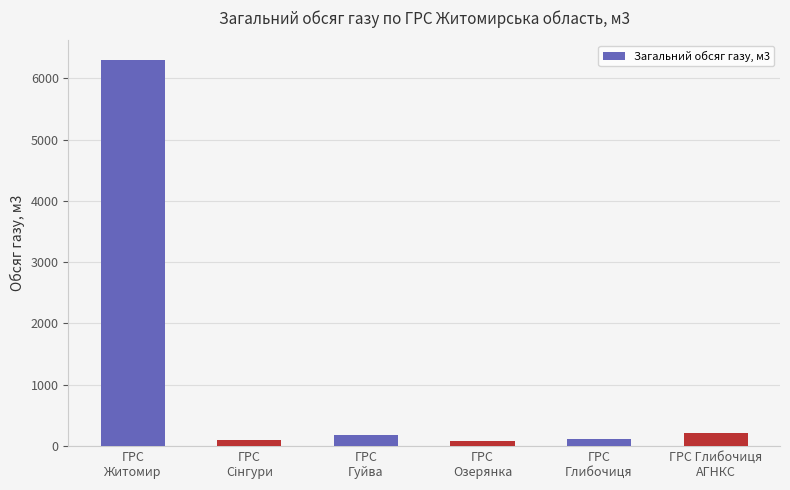

What is the value of the 3rd bar from the left?

185.3